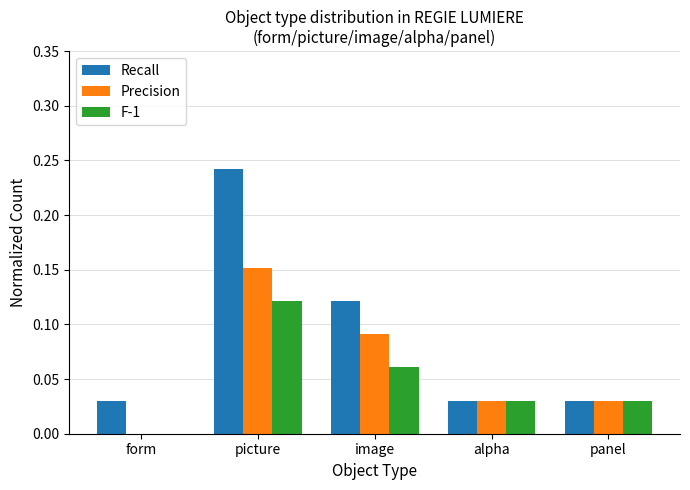

At which label does Precision reach its peak?

picture